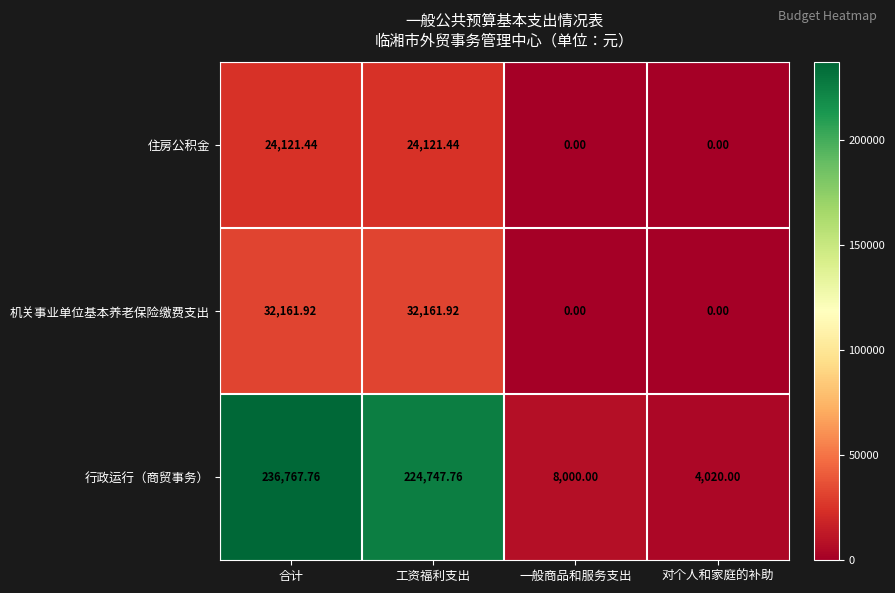

At which label is 行政运行（商贸事务） closest to 120393?

工资福利支出